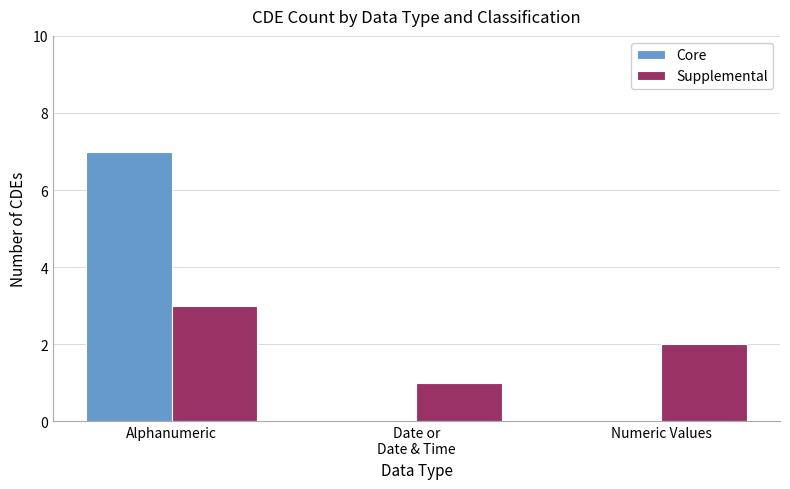

Are the bars grouped side by side (vs. stacked)?

Yes